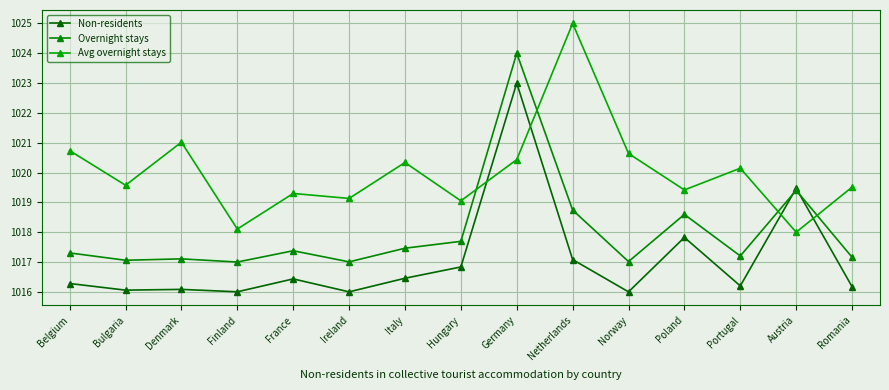

How many lines are shown in the chart?

3